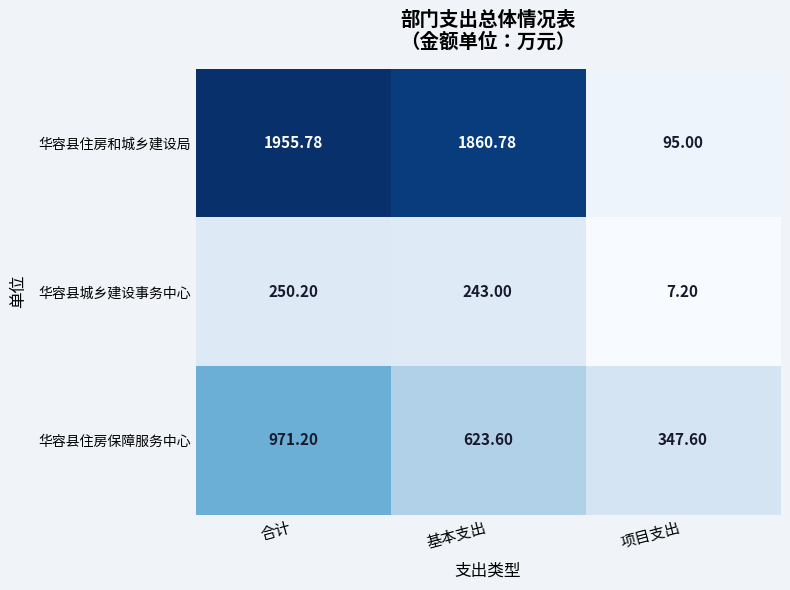

At 合计, list the series in order from largest to smallest.

华容县住房和城乡建设局, 华容县住房保障服务中心, 华容县城乡建设事务中心